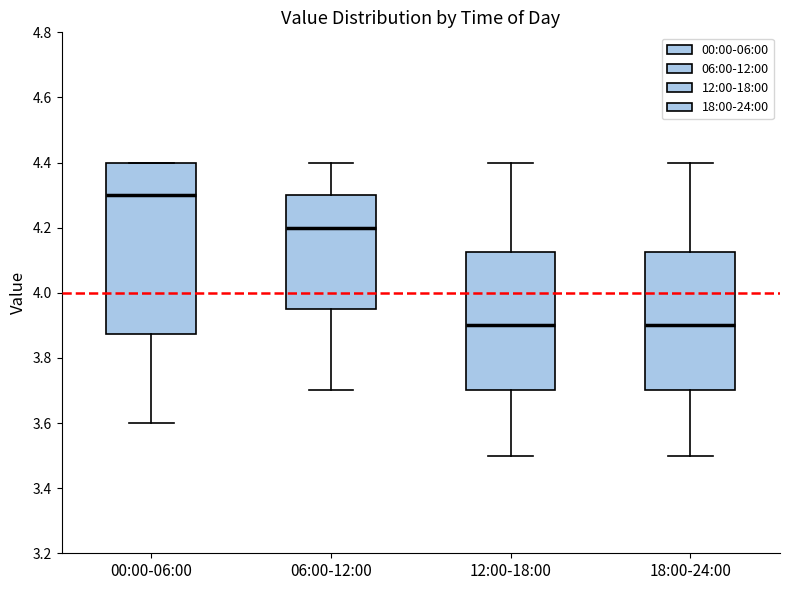

Where is the lower edge of the box for 00:00-06:00 on the y-axis? The values are not printed on the chart, so give them approximately, as read against the axis.

3.88